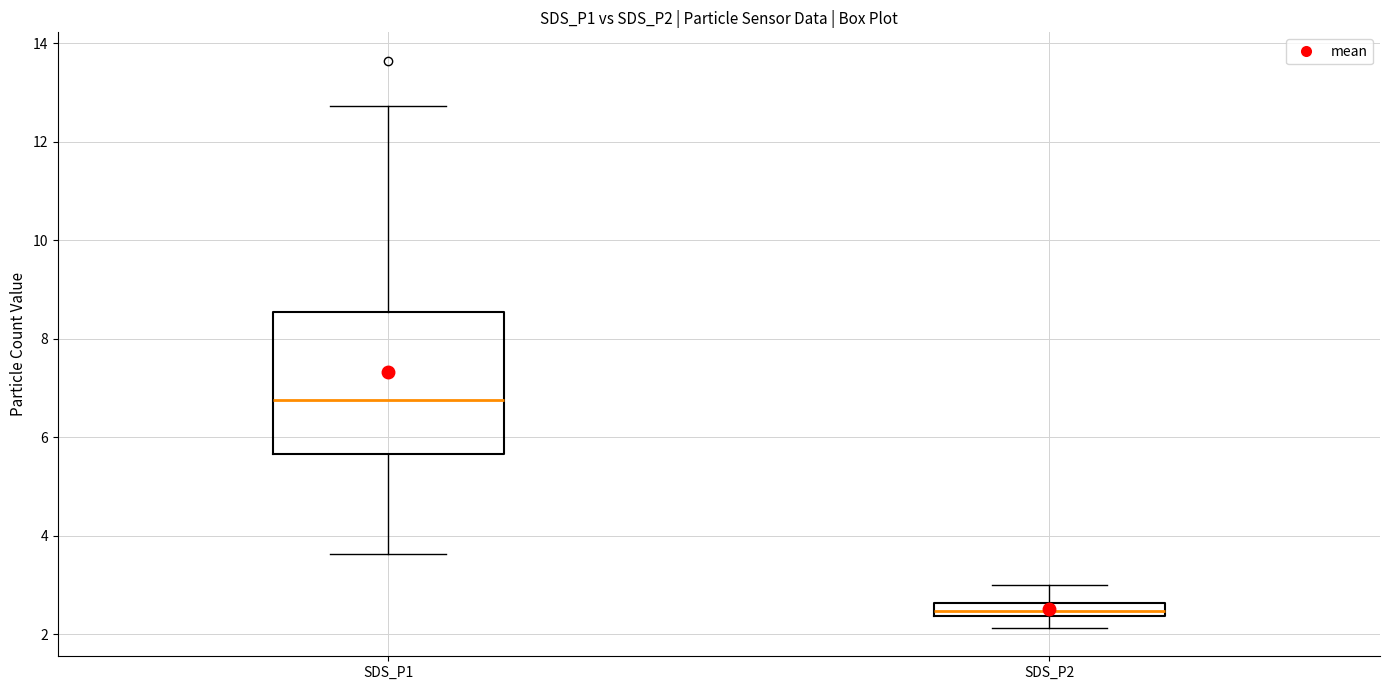

Where does the upper whisker of the box for SDS_P2 end on the y-axis? The values are not printed on the chart, so give them approximately, as read against the axis.

3.0